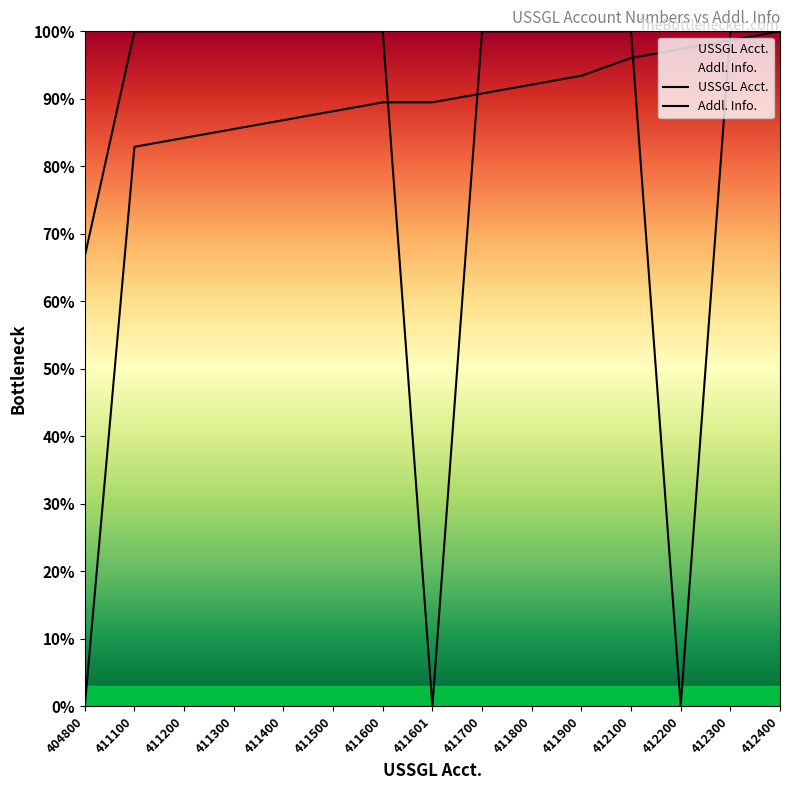

True or false: Addl. Info. has more than 0 points higher than both neighbors.

False